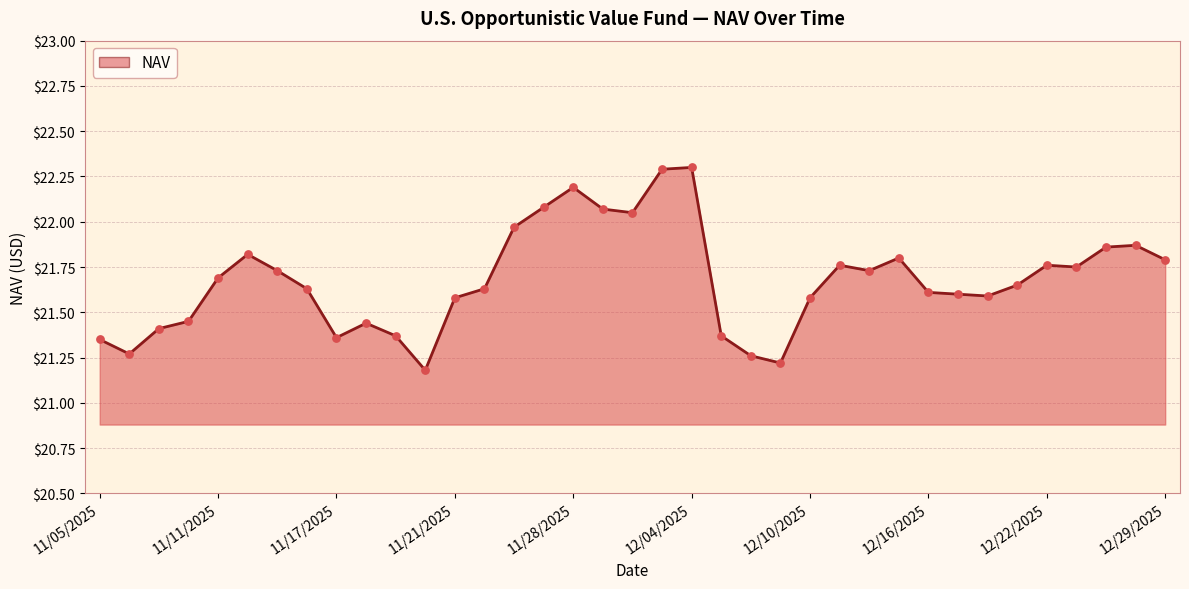

What is the greatest value displayed?

22.3